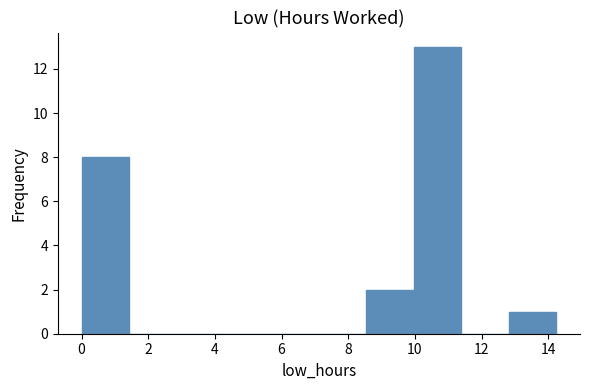

Reading left to right, transcribe this chart: for each bar, give the range it covers on the x-axis and its height. Neither the bar edges nor the heights are printed on the chart, so give them approximately, as read against the axes.

0.0 to 1.4: 8
1.4 to 2.8: 0
2.8 to 4.2: 0
4.2 to 5.6: 0
5.6 to 7.2: 0
7.2 to 8.6: 0
8.6 to 10.0: 2
10.0 to 11.4: 13
11.4 to 12.8: 0
12.8 to 14.2: 1